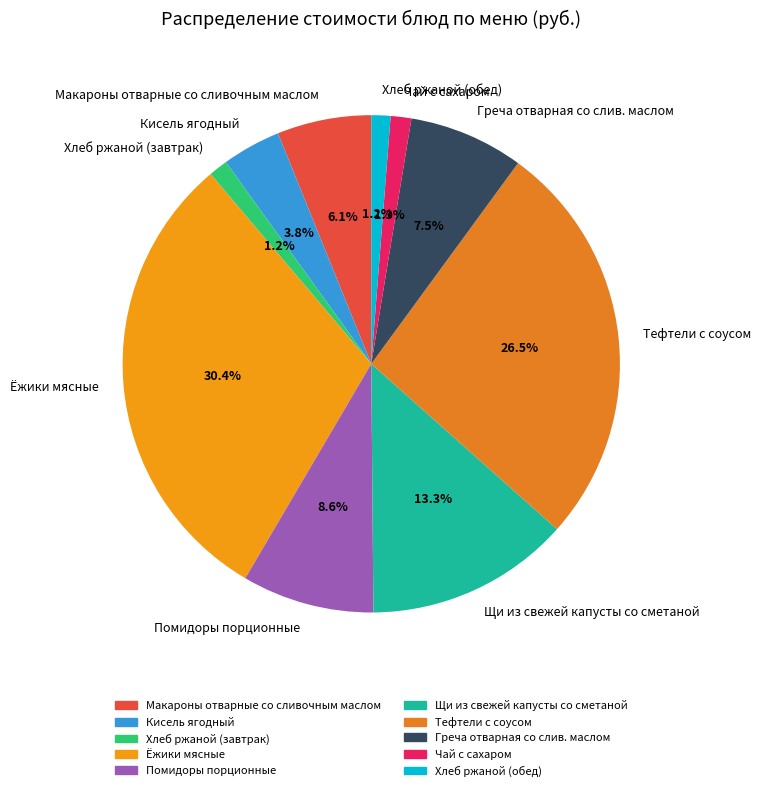

What portion of the pie excludes Макароны отварные со сливочным маслом?

93.9%